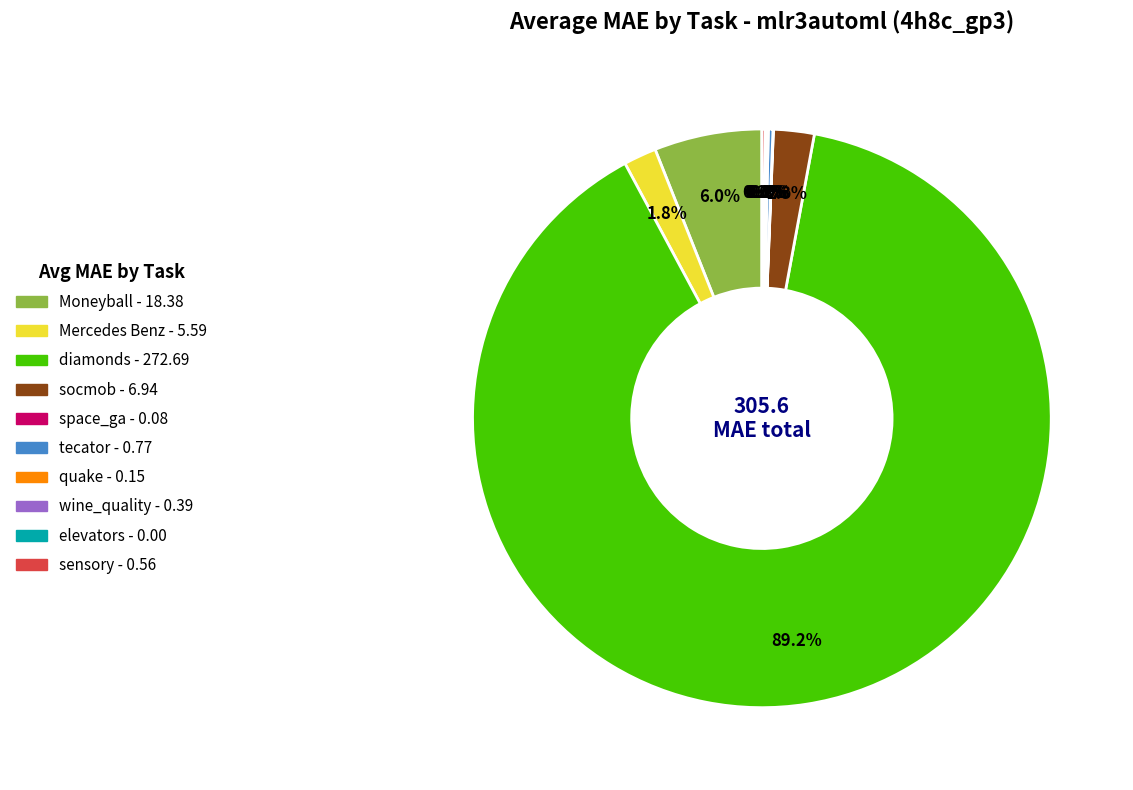

Is there a majority slice in this chart?

Yes